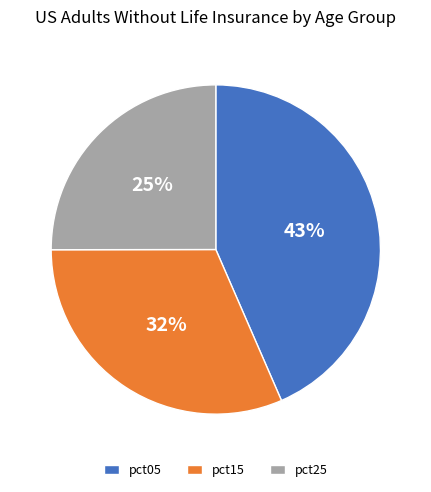

The pct15 slice represents 32% of the pie. True or false?

True